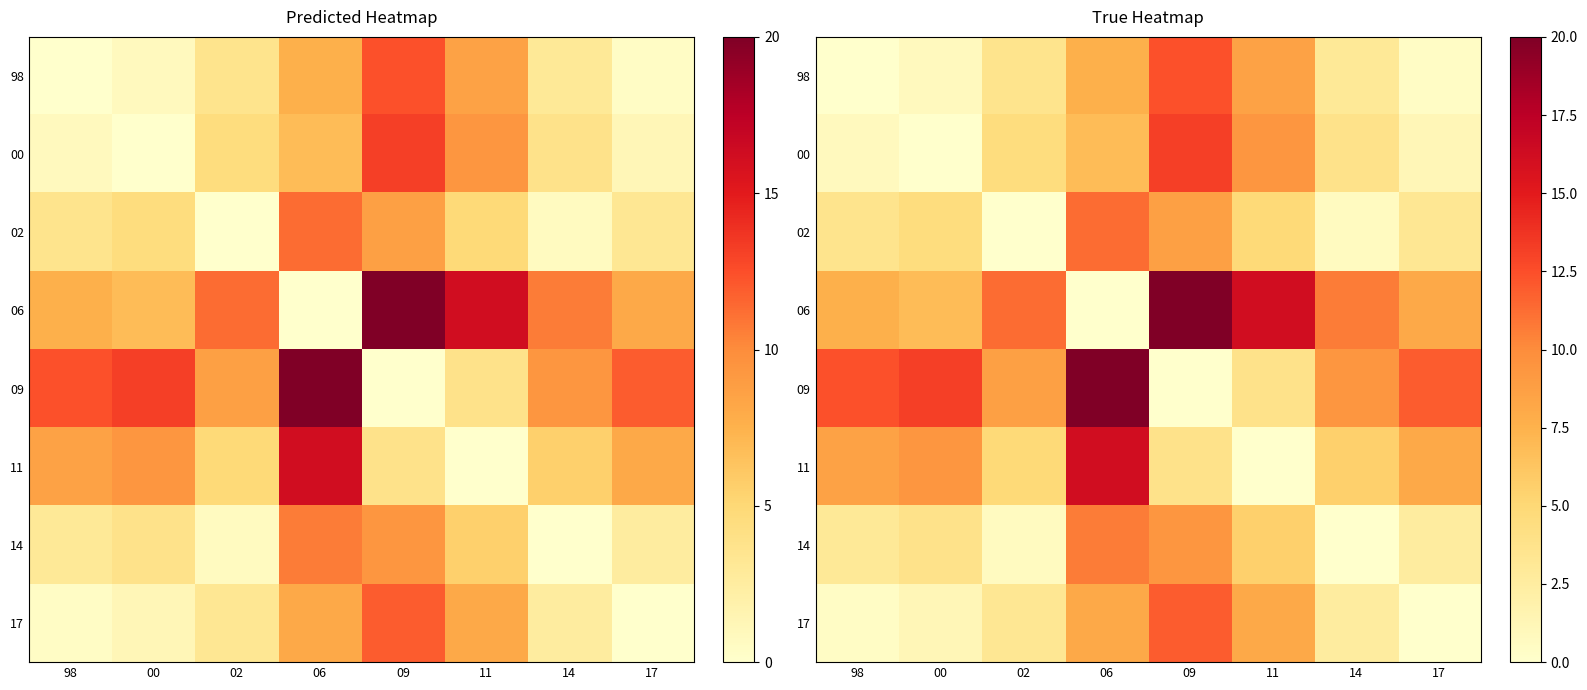

How many values in 98 are above zero?

7